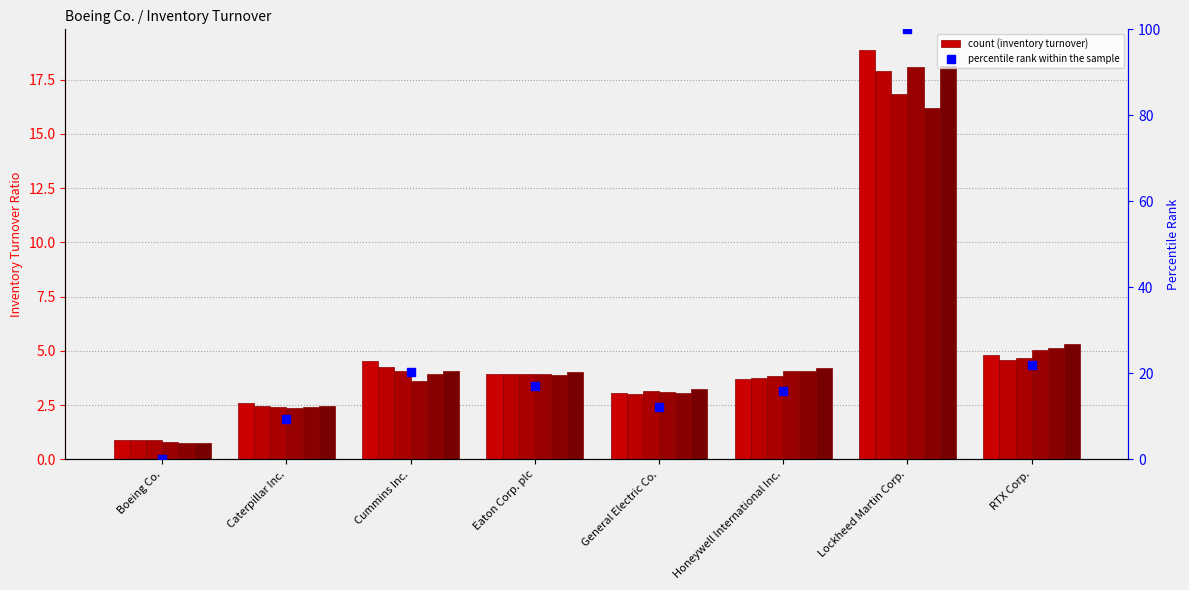

What is the change in value from Caterpillar Inc. to Cummins Inc.?

+11.0